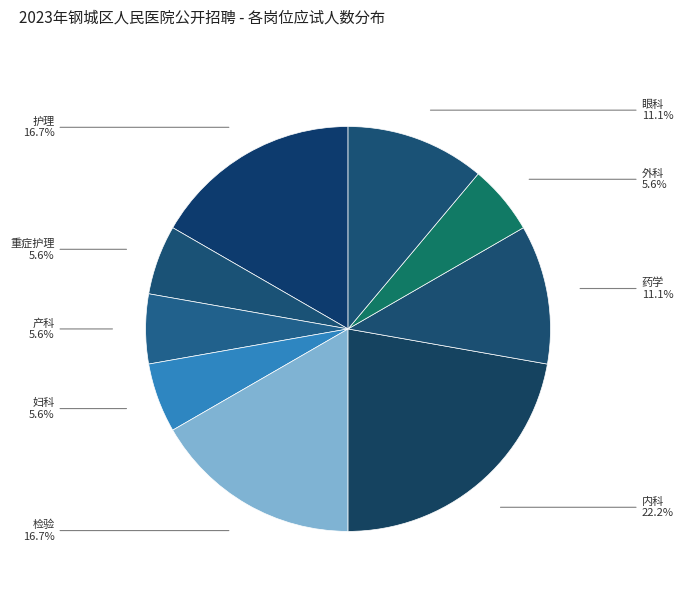

Which has a higher value, 眼科 or 妇科?

眼科